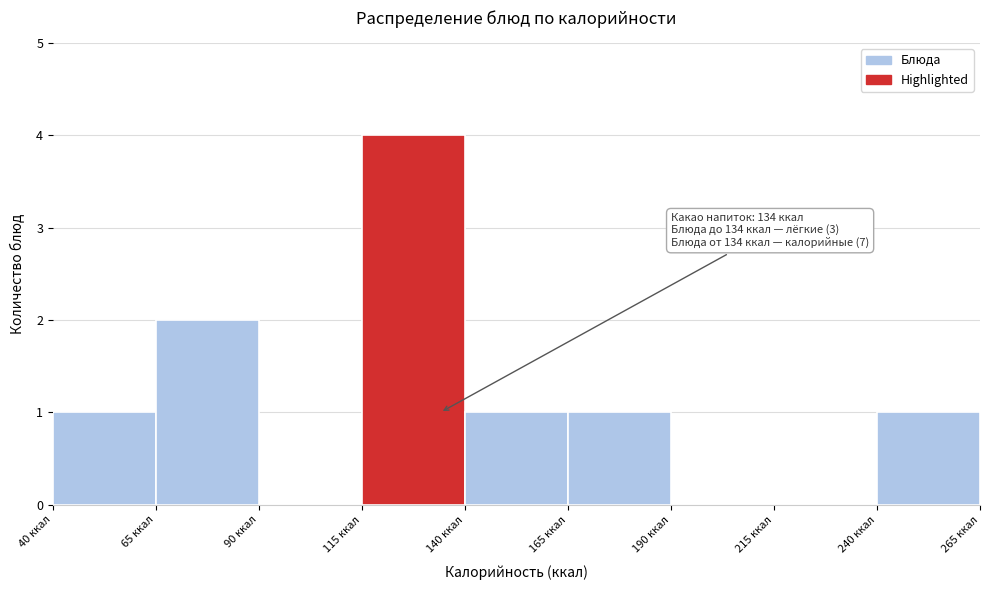

Over which range of the x-axis is the bar tallest?

115 to 140